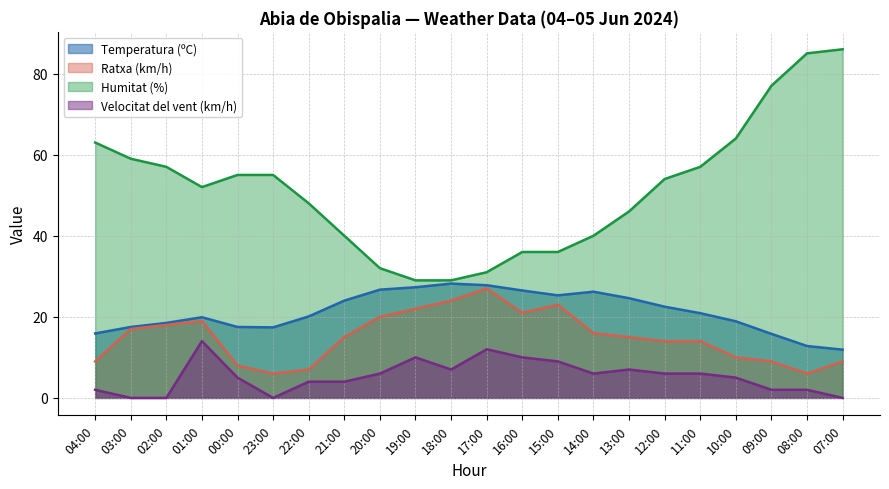

How many data points in Velocitat del vent (km/h) are above 6?

7